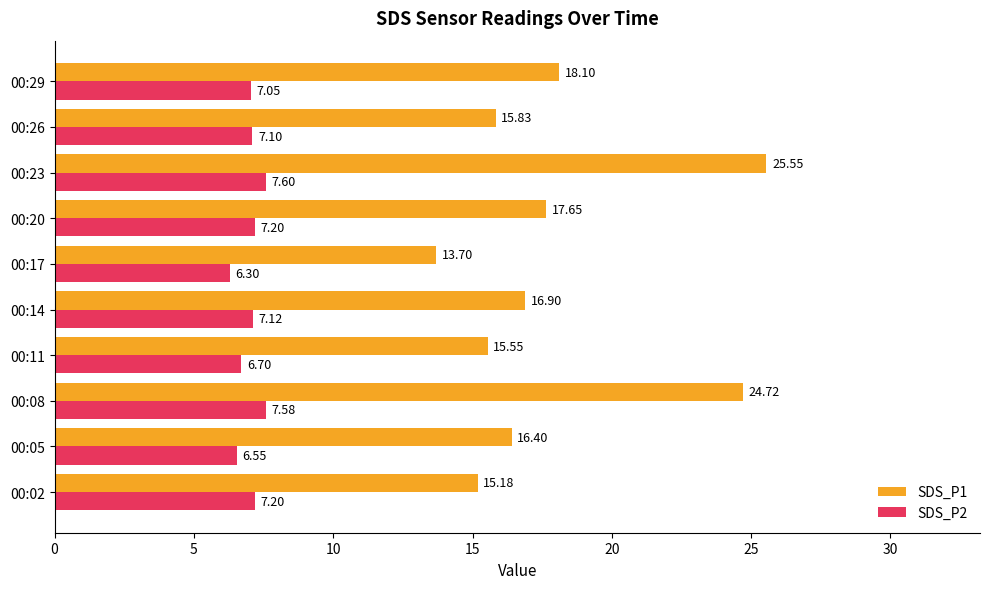

What is the difference between the maximum and minimum values in the SDS_P2 series?

1.3